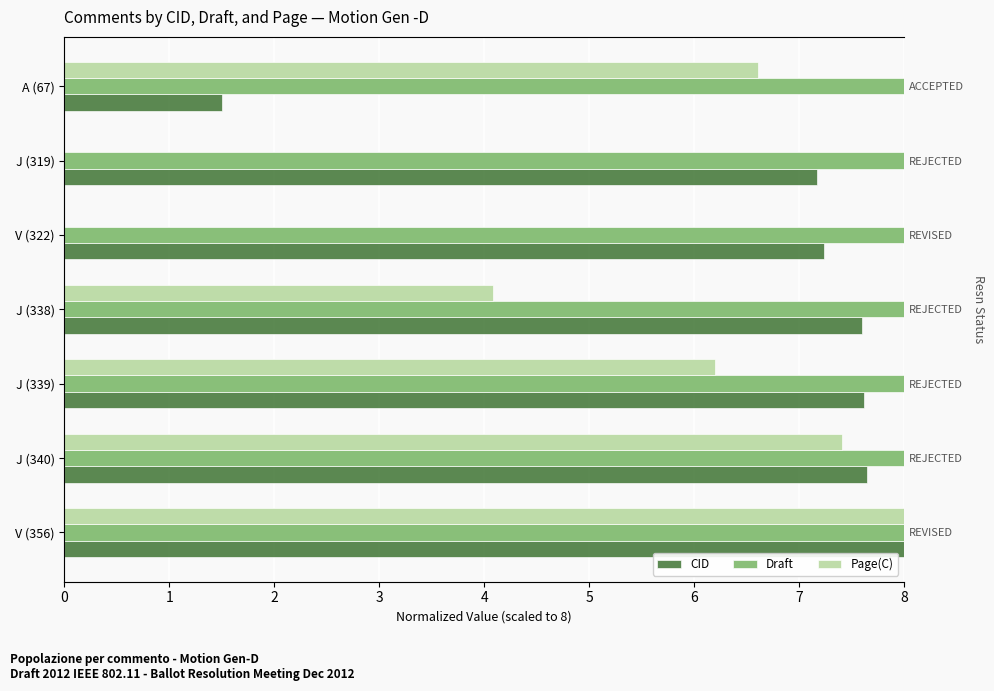

Is it true that Draft equals 0.4 at 5?

False